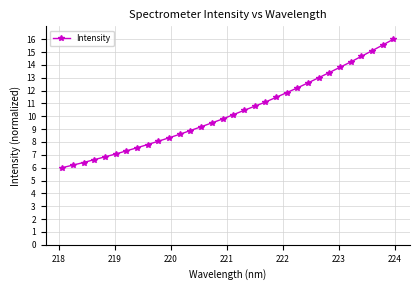

How many series are shown in this chart?

1